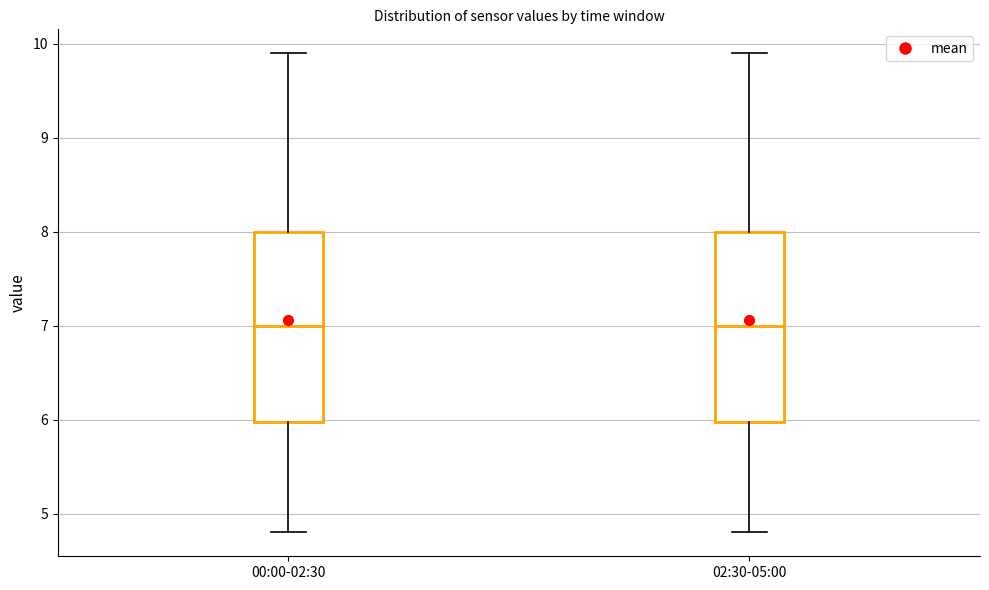

Reading left to right, read every box against the y-axis: the position of its median line, the range the box covers, and the ends of its whiskers. The values are not printed on the chart, so give them approximately, as read against the axis.

00:00-02:30: median 7.0, box 6.0 to 8.0, whiskers 4.8 to 9.9
02:30-05:00: median 7.0, box 6.0 to 8.0, whiskers 4.8 to 9.9